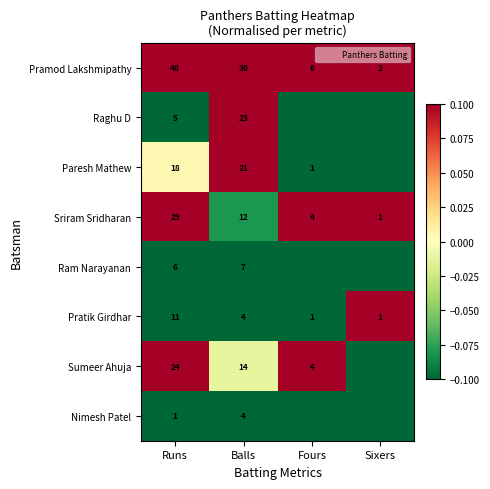

Is the value of Ram Narayanan at Balls greater than the value of Sumeer Ahuja at Balls?

No